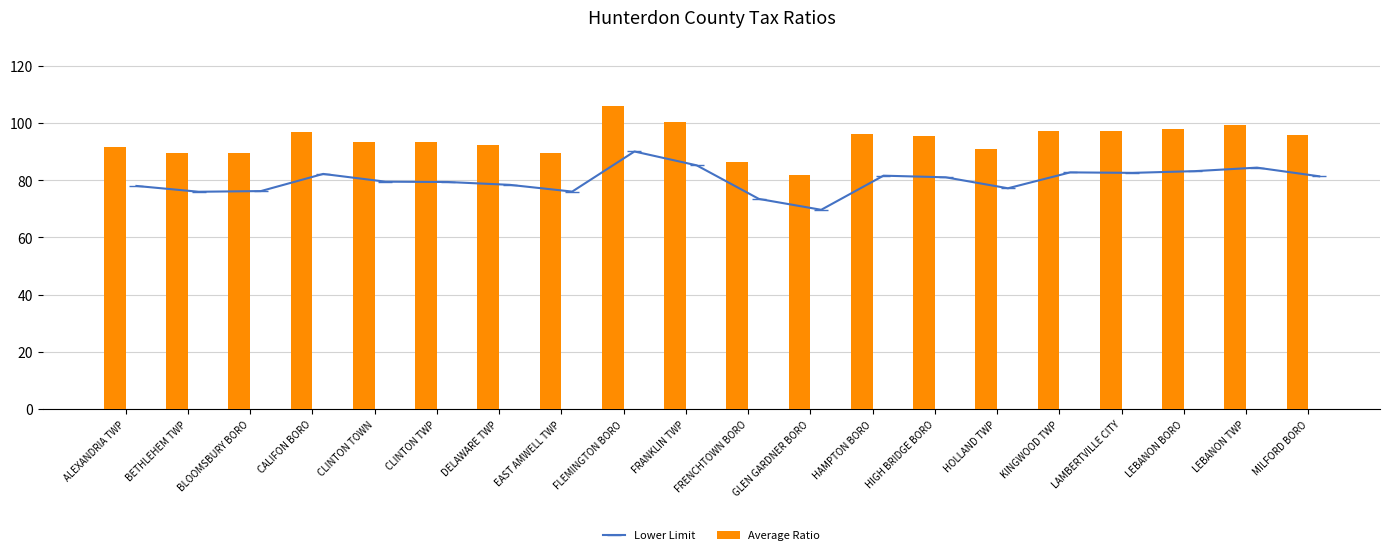

Where does the Average Ratio series first go above 95?

CALIFON BORO